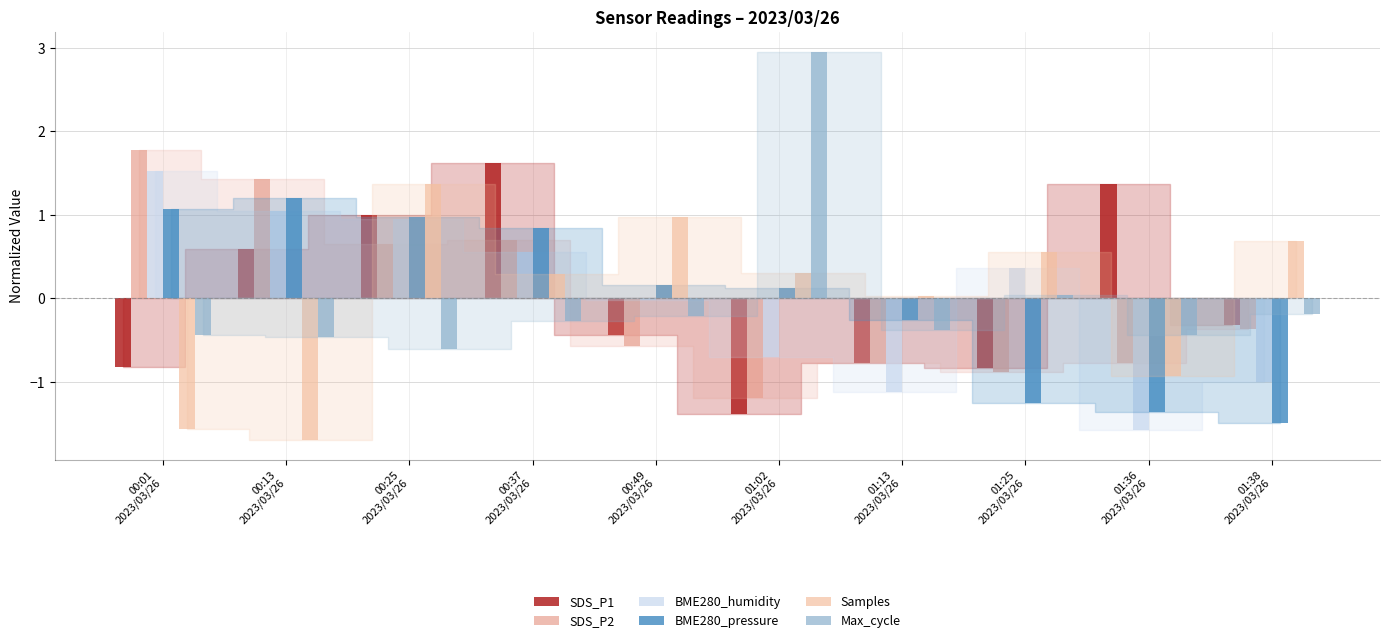

Between 00:01
2023/03/26 and 00:13
2023/03/26, which series saw the biggest shift?

SDS_P1